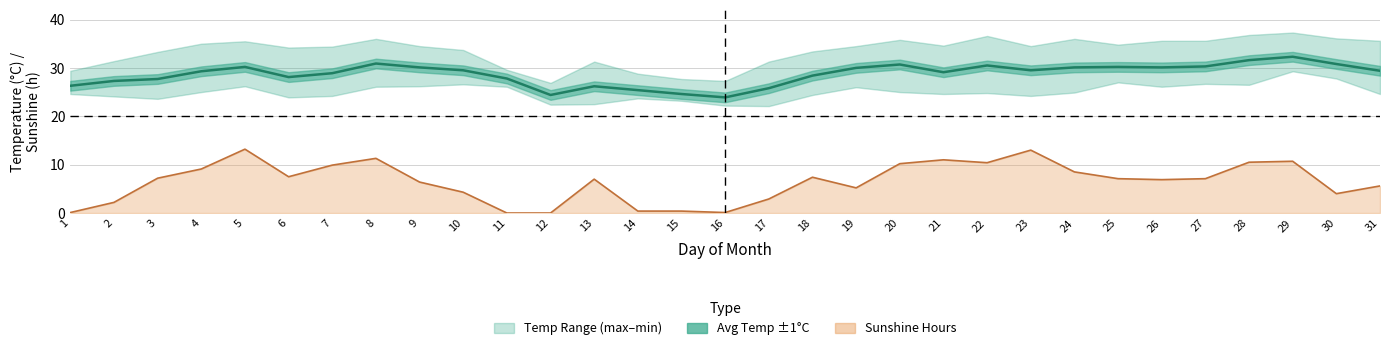

Rank the series at 6 from lowest to highest value.

Sunshine (h), Avg Temp (°C)